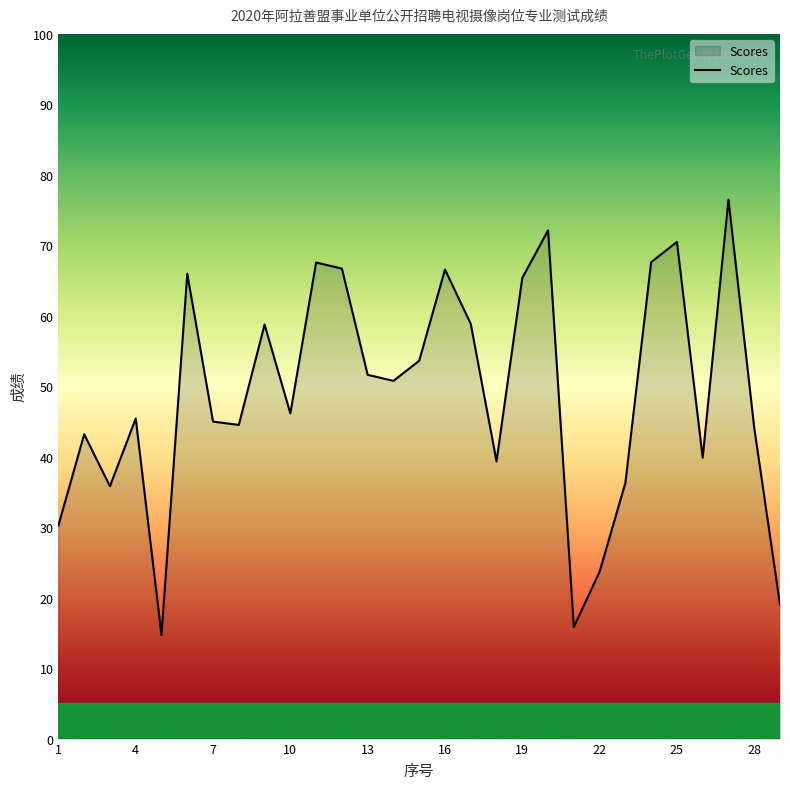

How many values exceed 46?

15